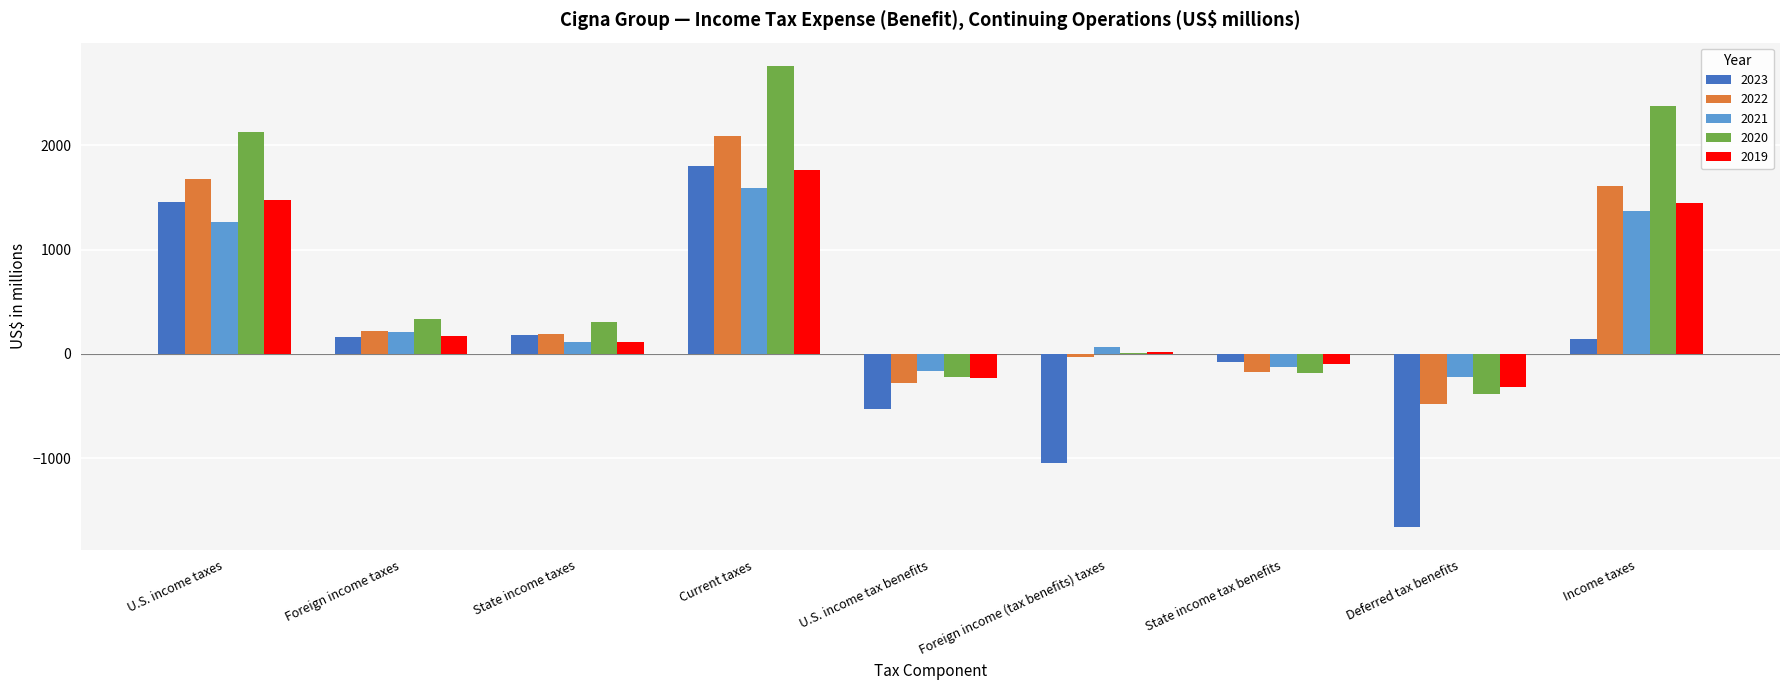

The value of 2020 at Foreign income (tax benefits) taxes is 11. True or false?

True